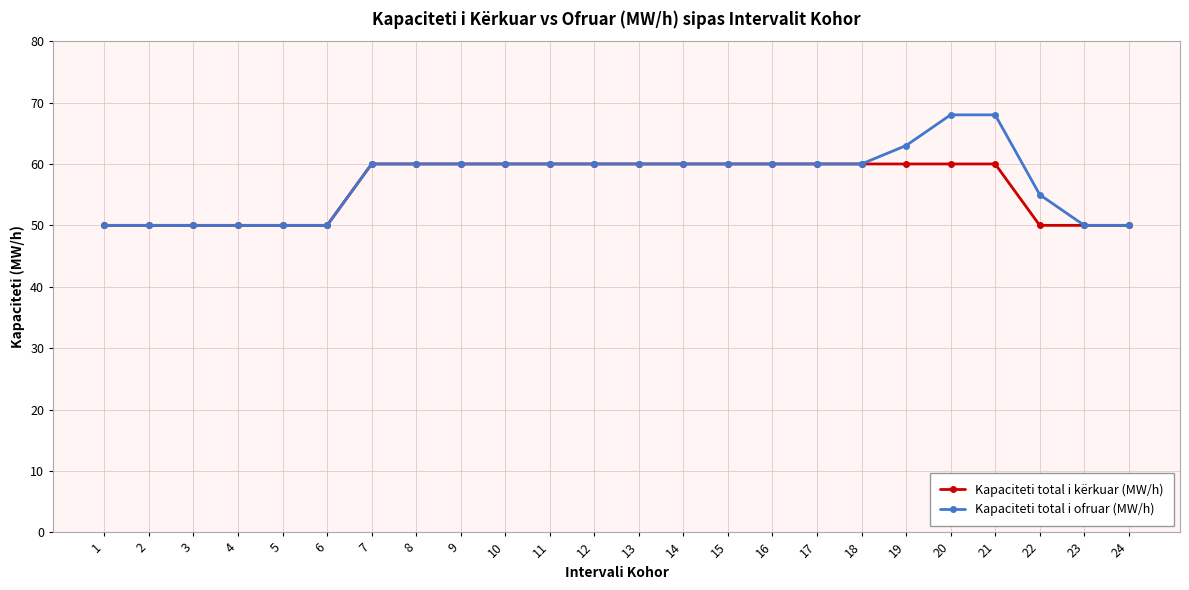

What is the sum of all Kapaciteti total i ofruar (MW/h) values?

1374